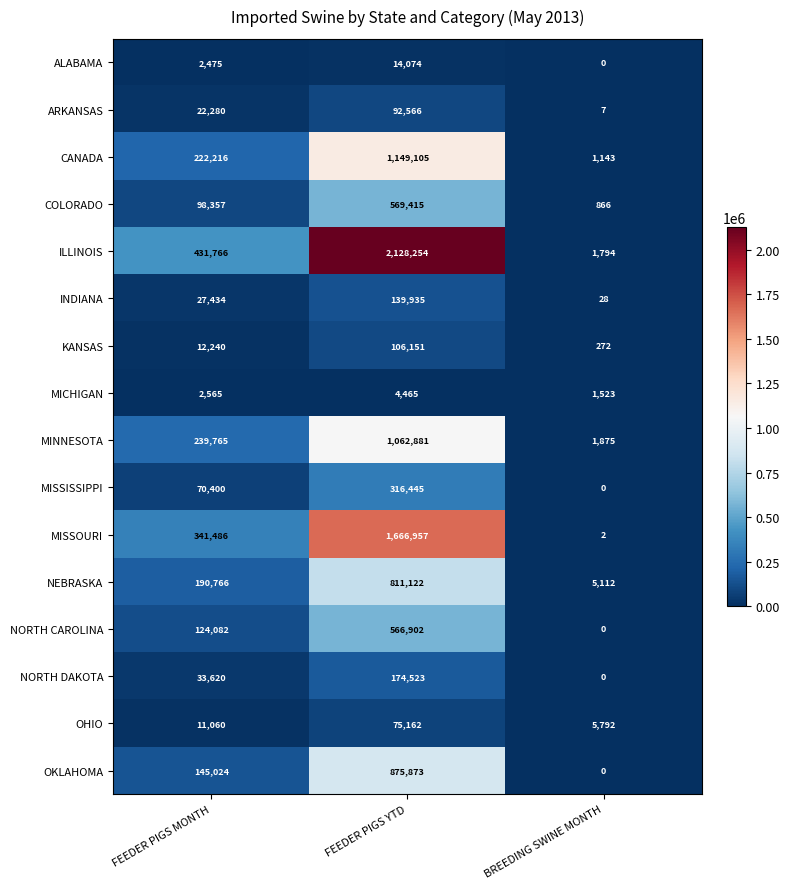

What is the average value of the OKLAHOMA series?

340299